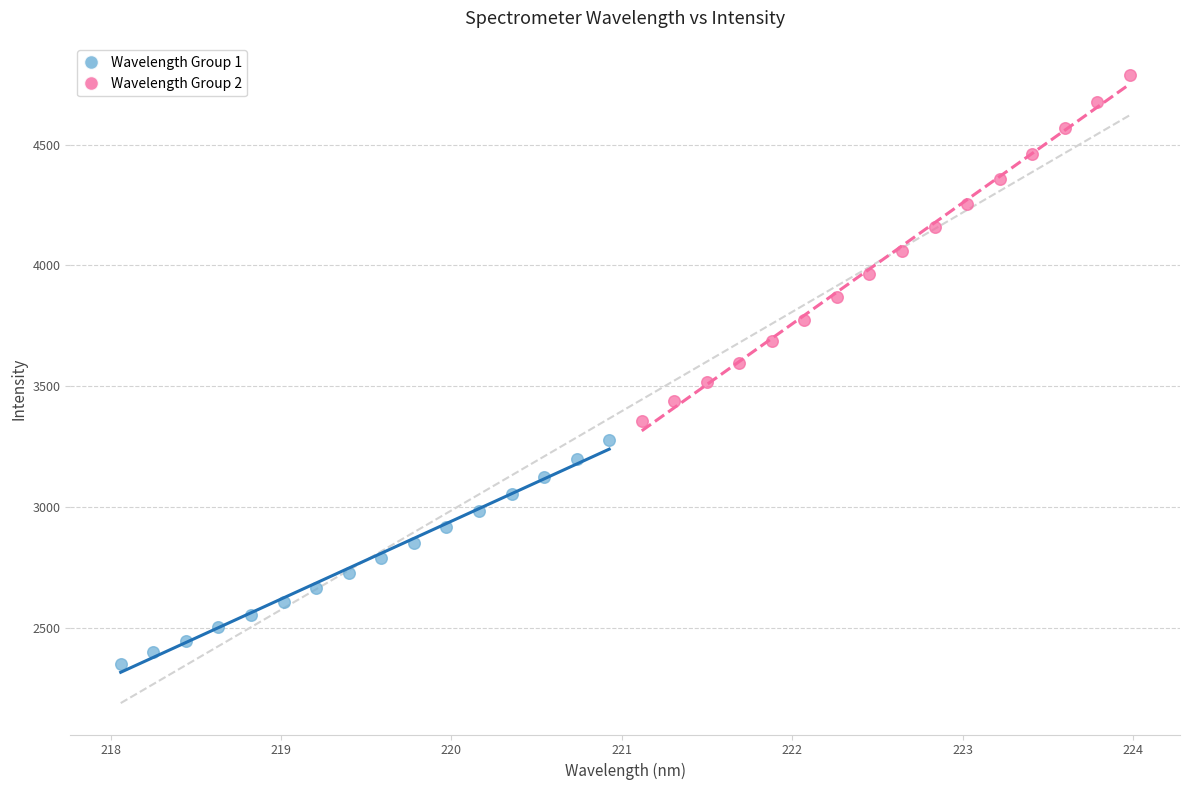

Which series has the widest spread of Y values?

Wavelength Group 2